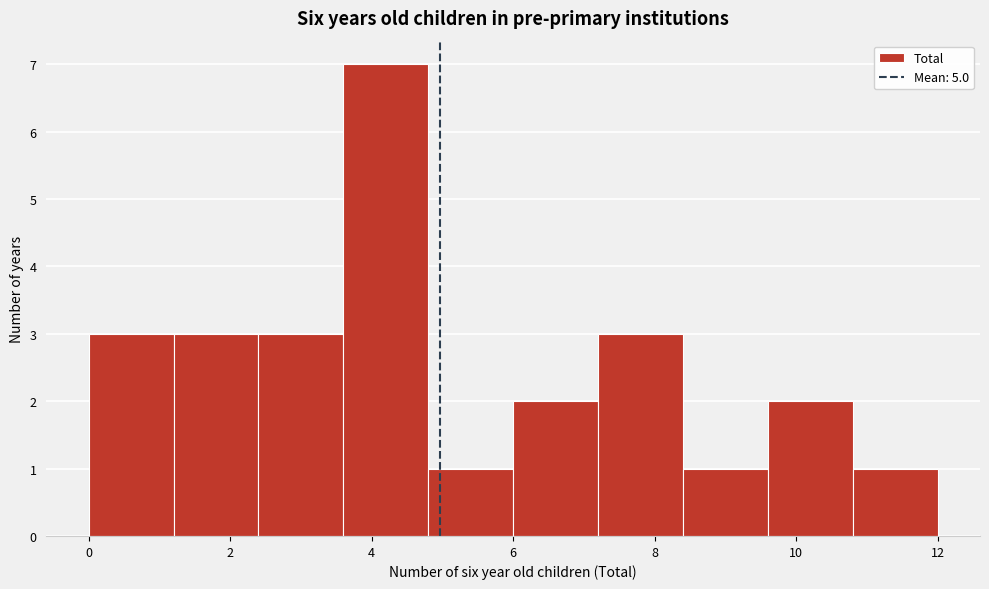

Reading left to right, list every bar in this chart as the range it spans on the x-axis followed by its height. The values are not printed on the chart, so give them approximately, as read against the axis.

0.0 to 1.2: 3
1.2 to 2.4: 3
2.4 to 3.6: 3
3.6 to 4.8: 7
4.8 to 6.0: 1
6.0 to 7.2: 2
7.2 to 8.4: 3
8.4 to 9.6: 1
9.6 to 10.8: 2
10.8 to 12.0: 1